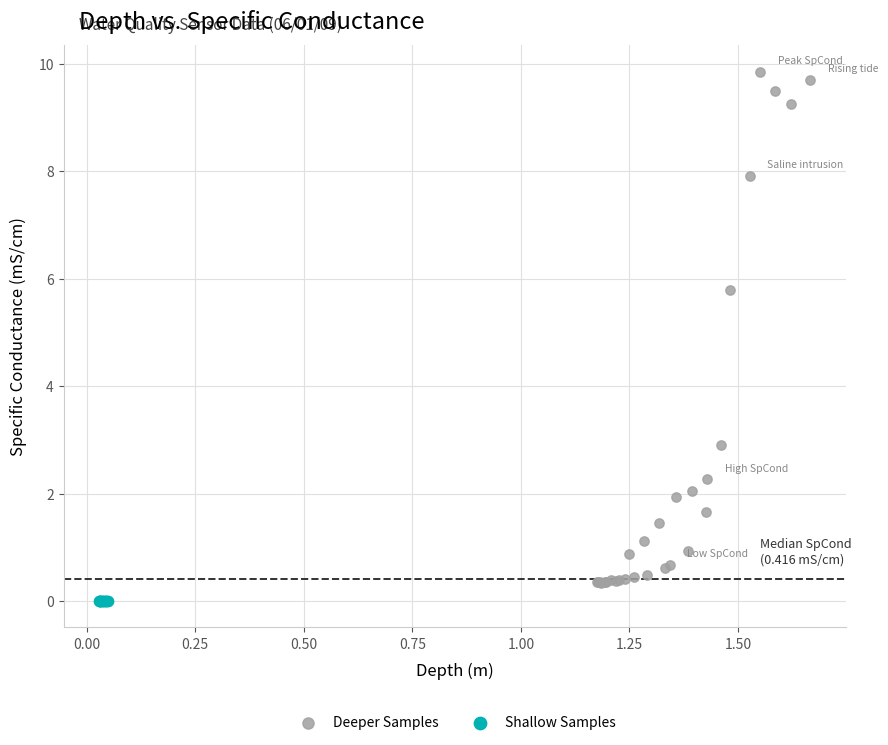

Which series reaches the maximum Y coordinate?

Deeper Samples